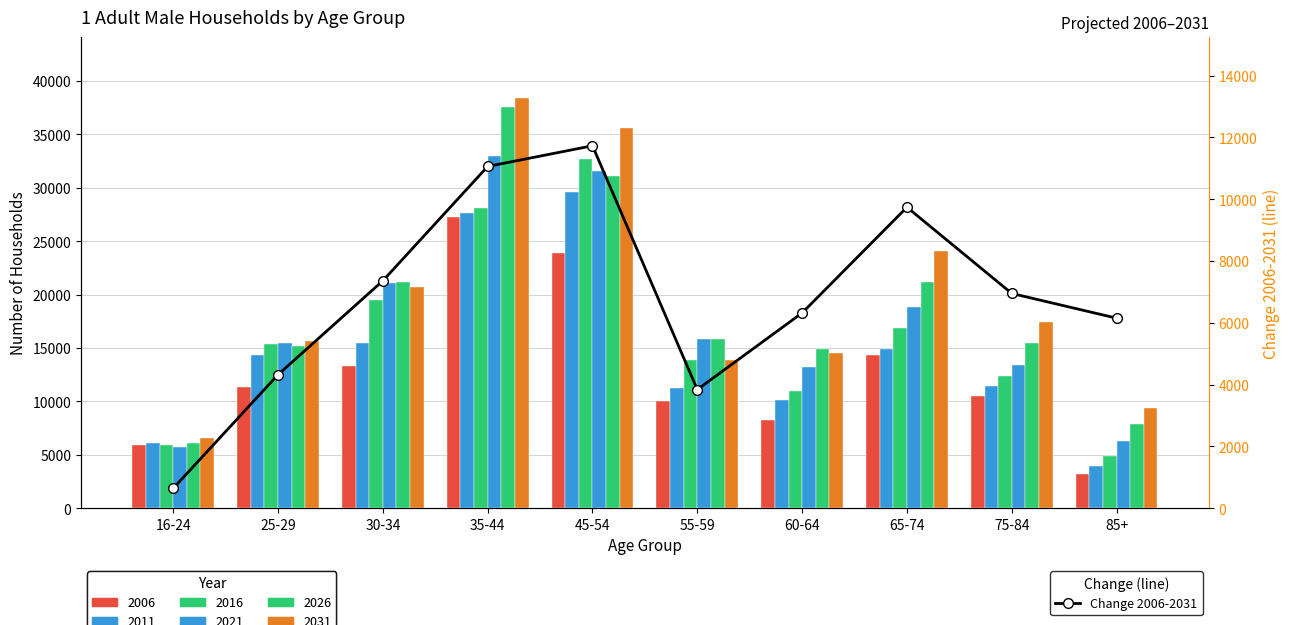

Which category has the highest value across all series?

45-54